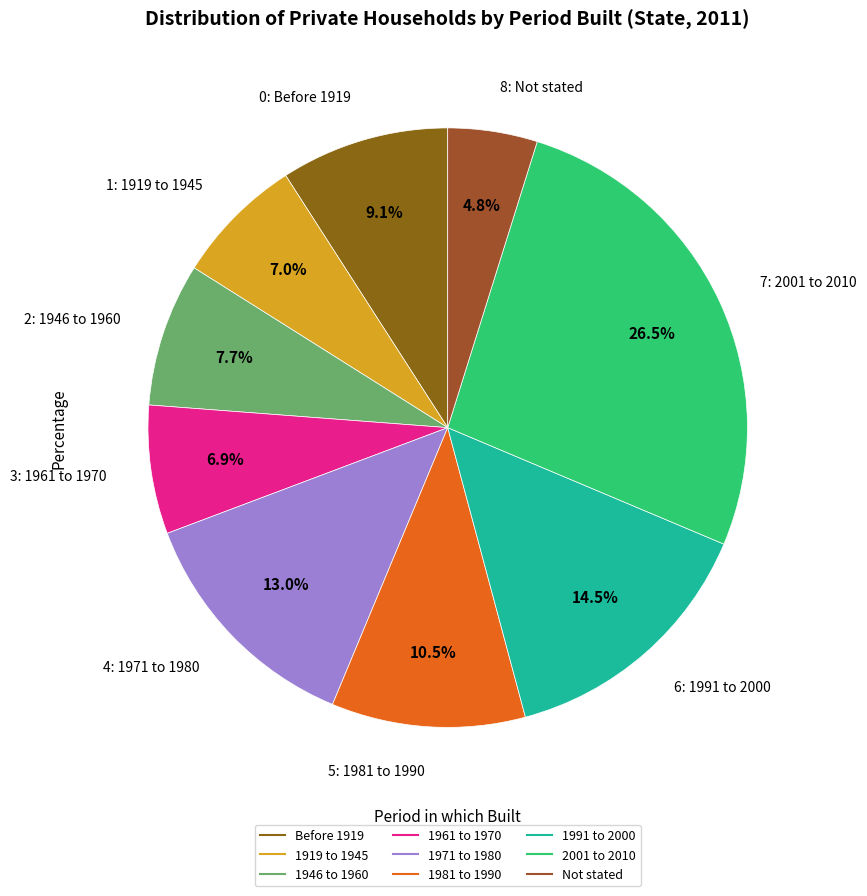

Between 1919 to 1945 and Before 1919, which is larger?

Before 1919